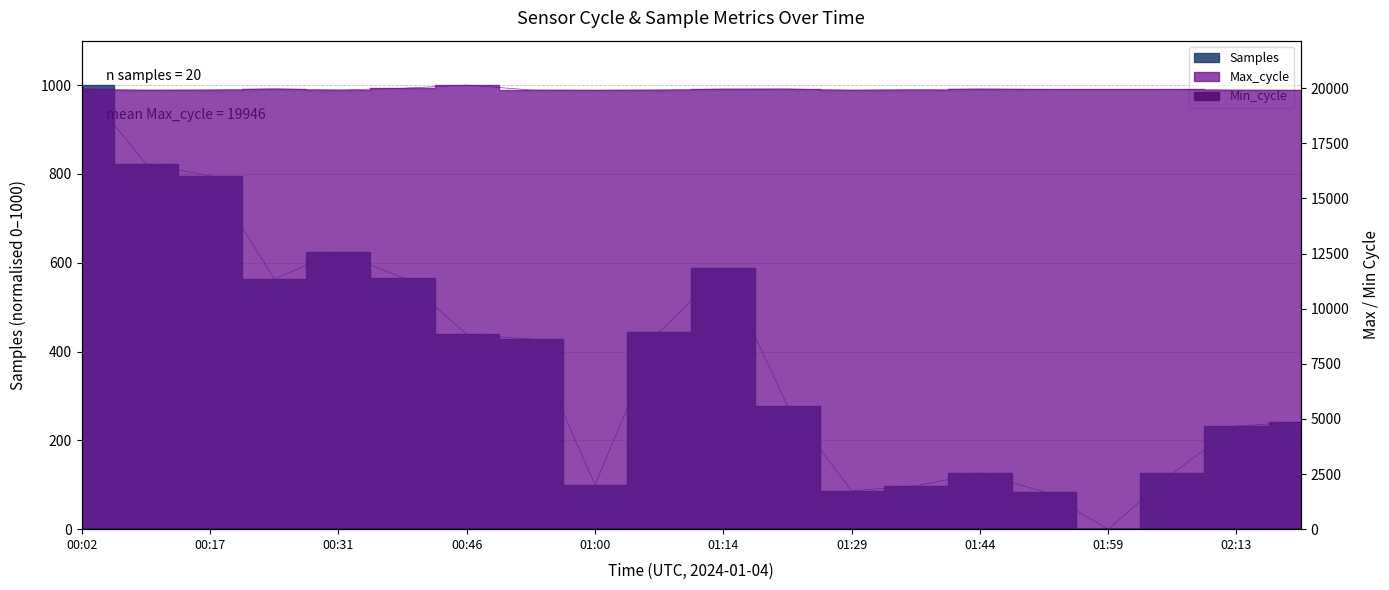

Where is the first local minimum for Max_cycle?

00:09